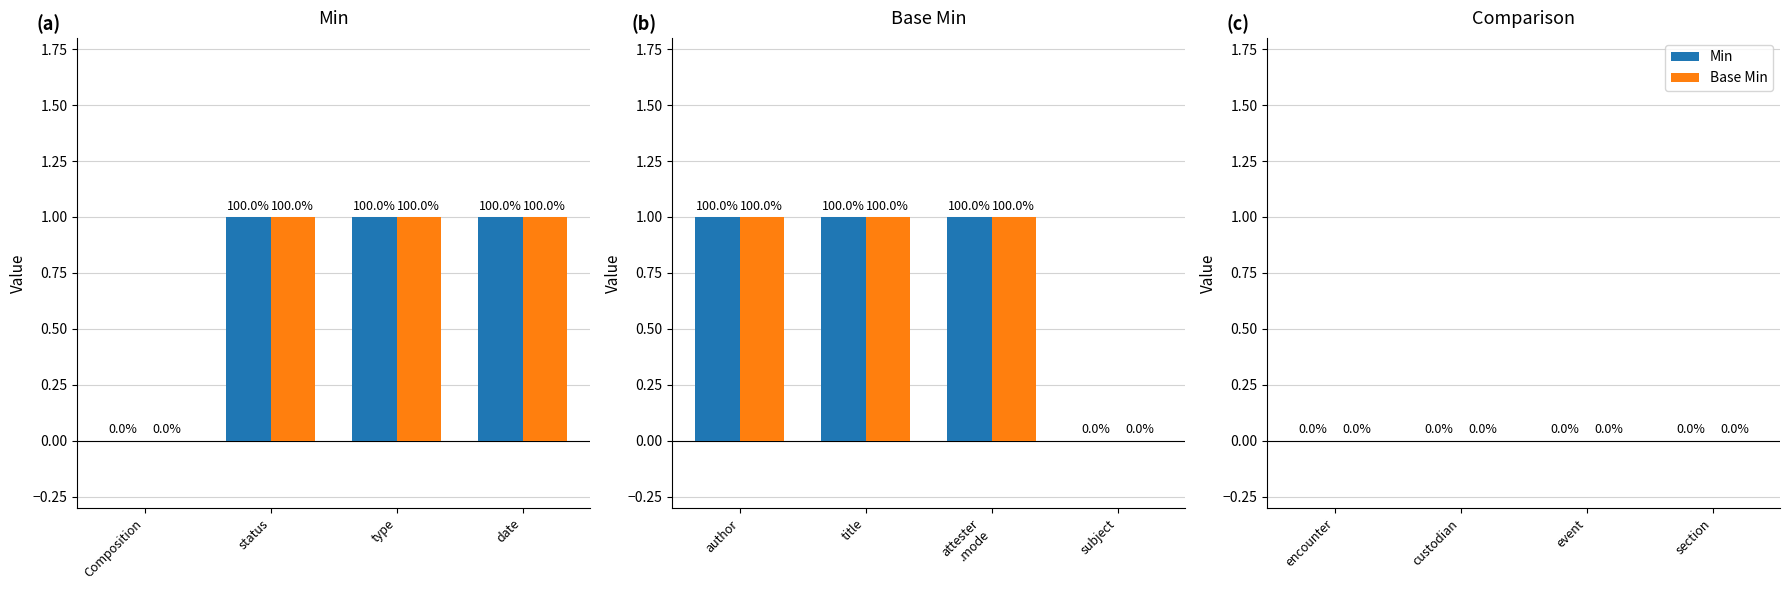

Is the value of Base Min at Composition.author greater than the value of Min at Composition.type?

No